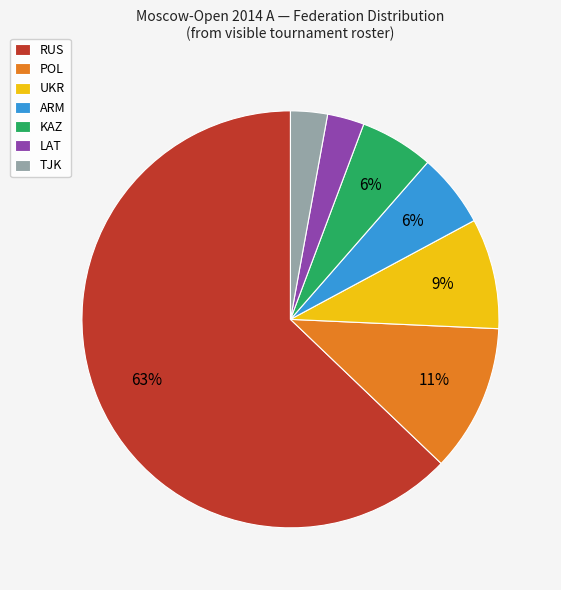

How many slices are in this pie chart?

7